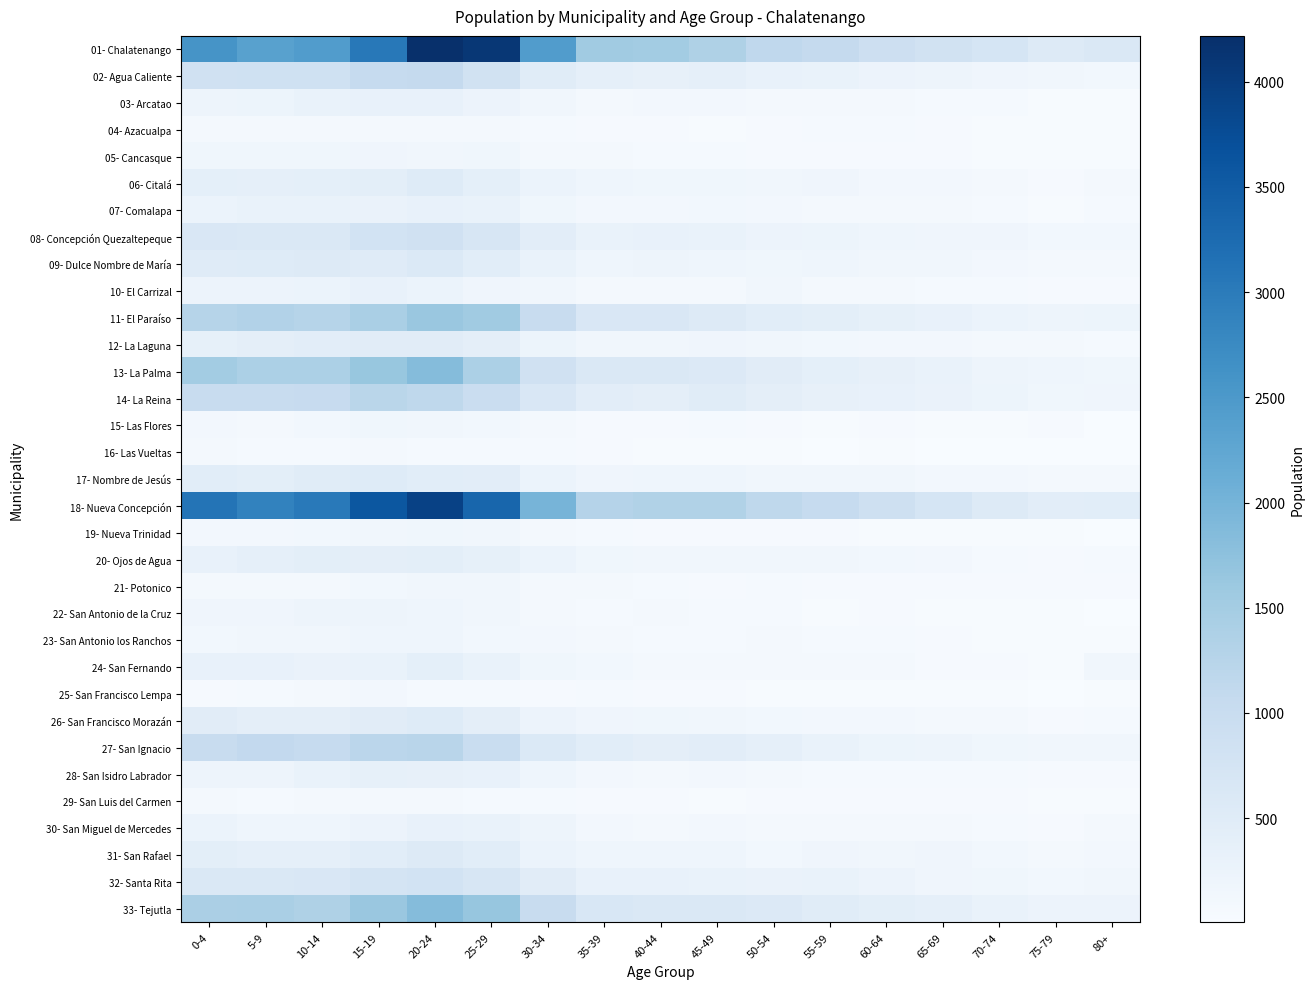

What is the minimum value shown in the chart?

5